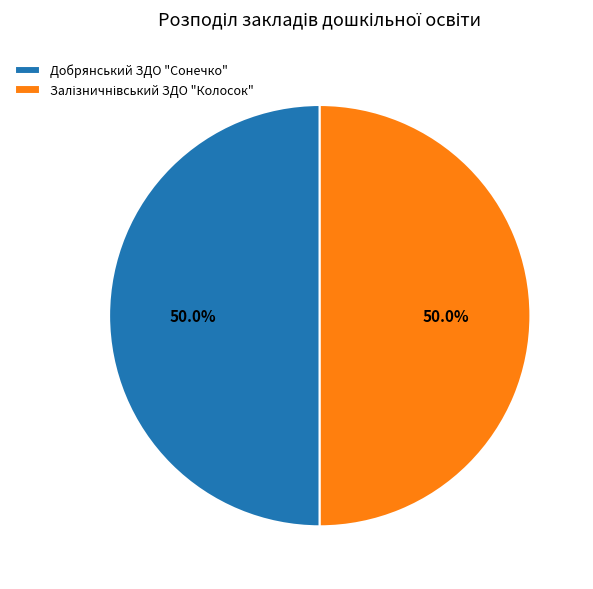

What portion of the pie excludes Добрянський ЗДО "Сонечко"?

50.0%